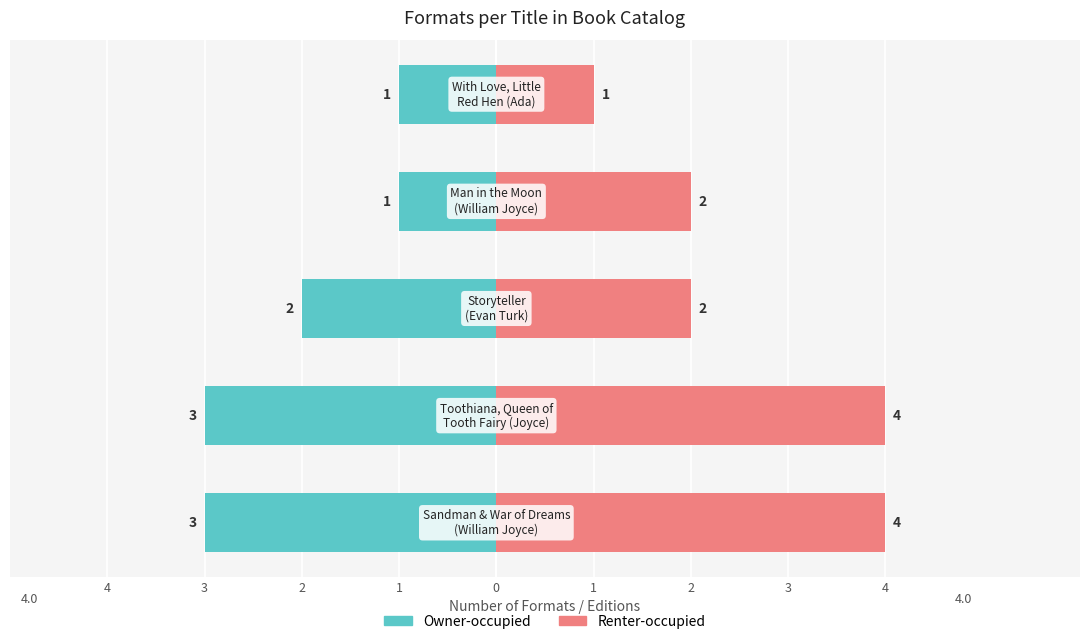

How many bars are there in each group?

2